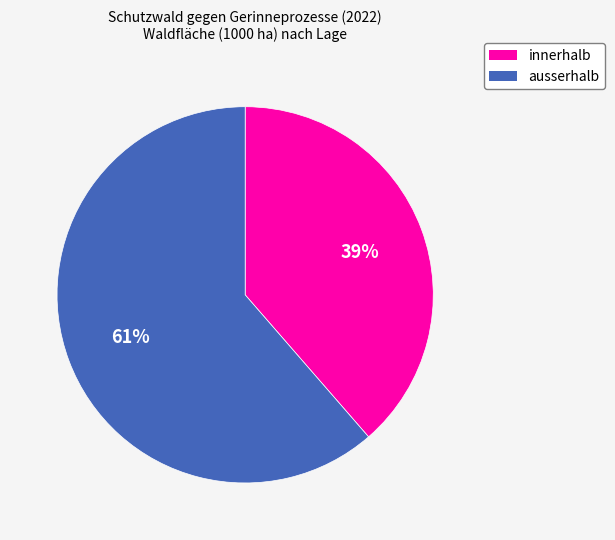

To the nearest percent, what is the combined percentage of ausserhalb and innerhalb?

100%